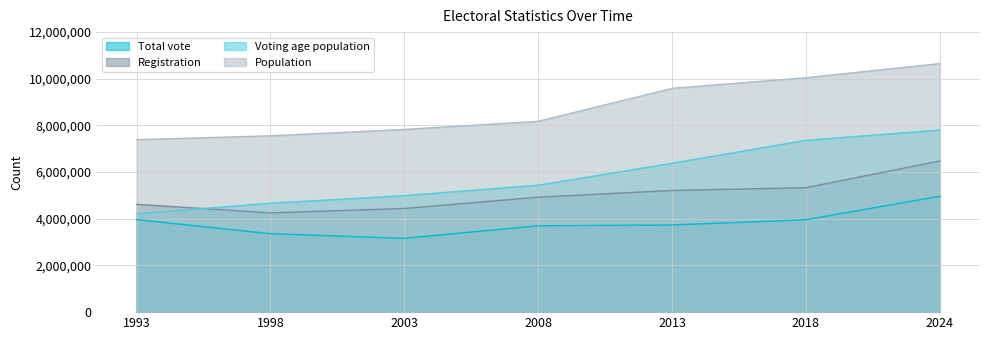

What is the value of the Registration point at the 5th from the left?

5214787